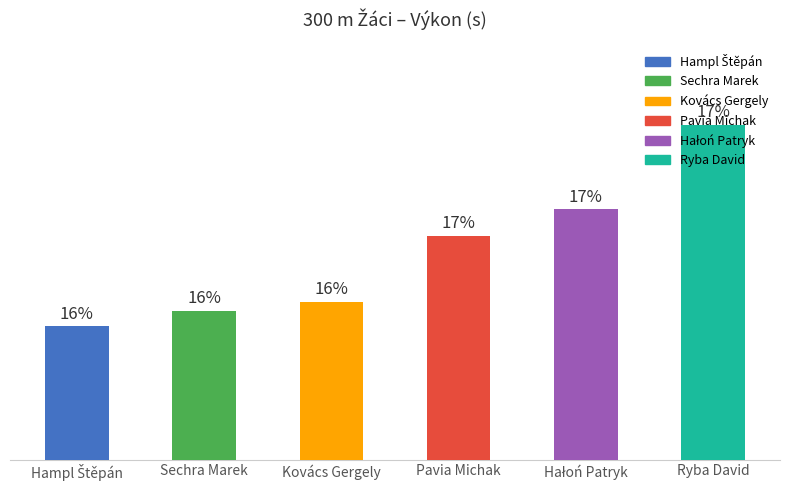

What is the ratio of the value at Sechra Marek to the value at Ryba David?

0.9